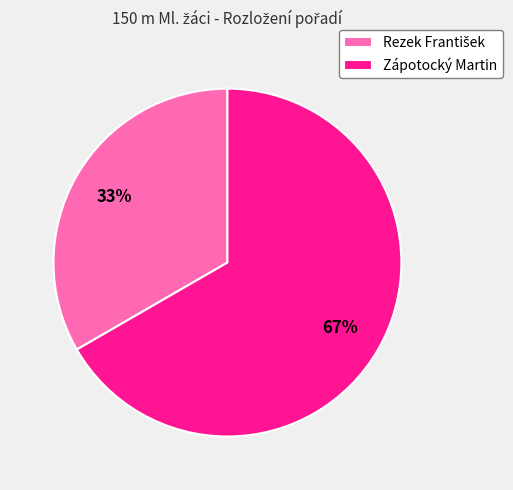

Which slice represents more than half of the pie?

Zápotocký Martin